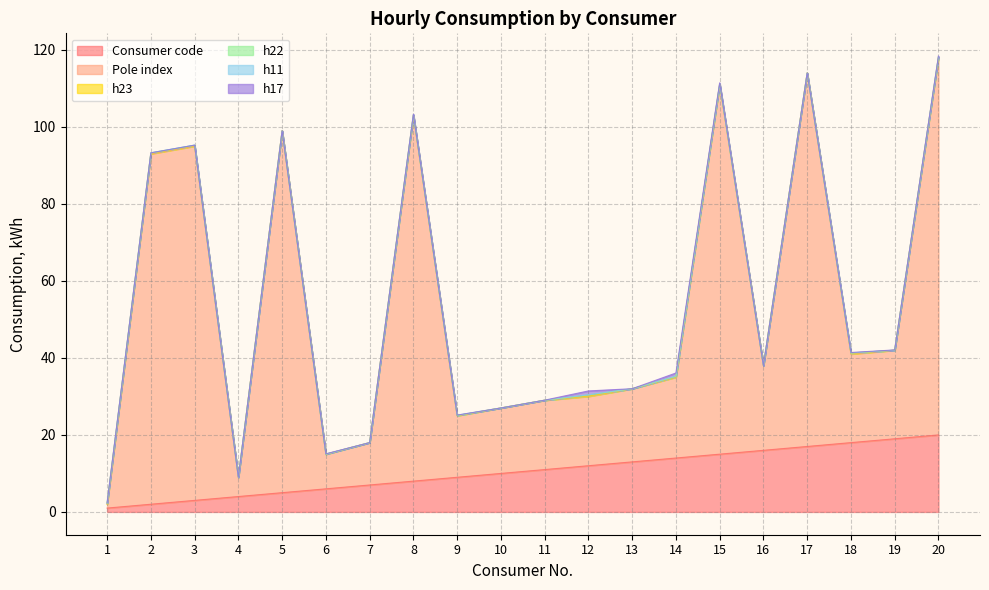

In Pole index, how many points are higher than both neighbors (excluding endpoints)?

5